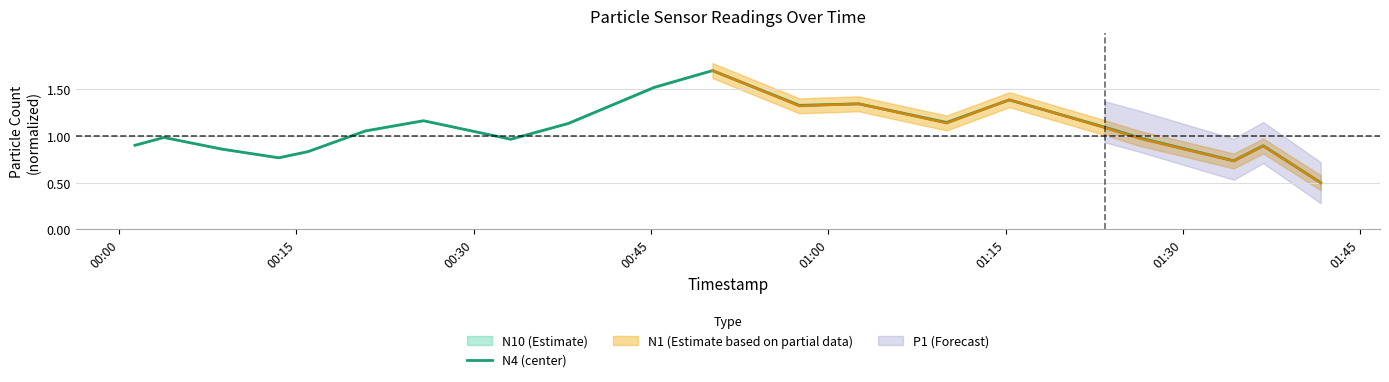

Does the chart display data point markers on the line(s)?

No